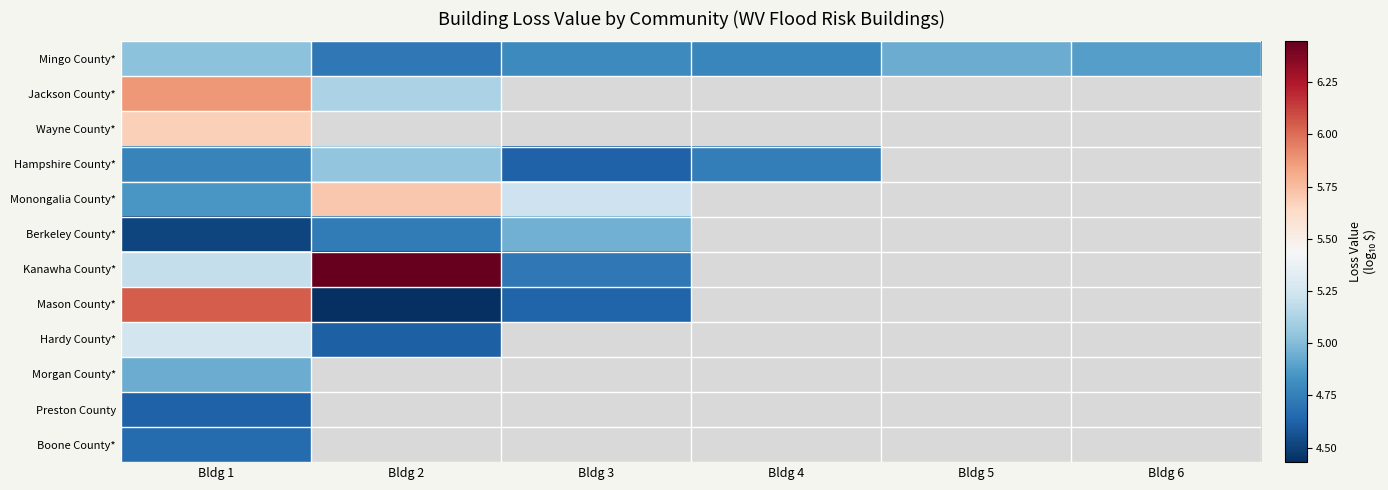

Is the value of Mason County* at Bldg 2 greater than the value of Kanawha County* at Bldg 2?

No